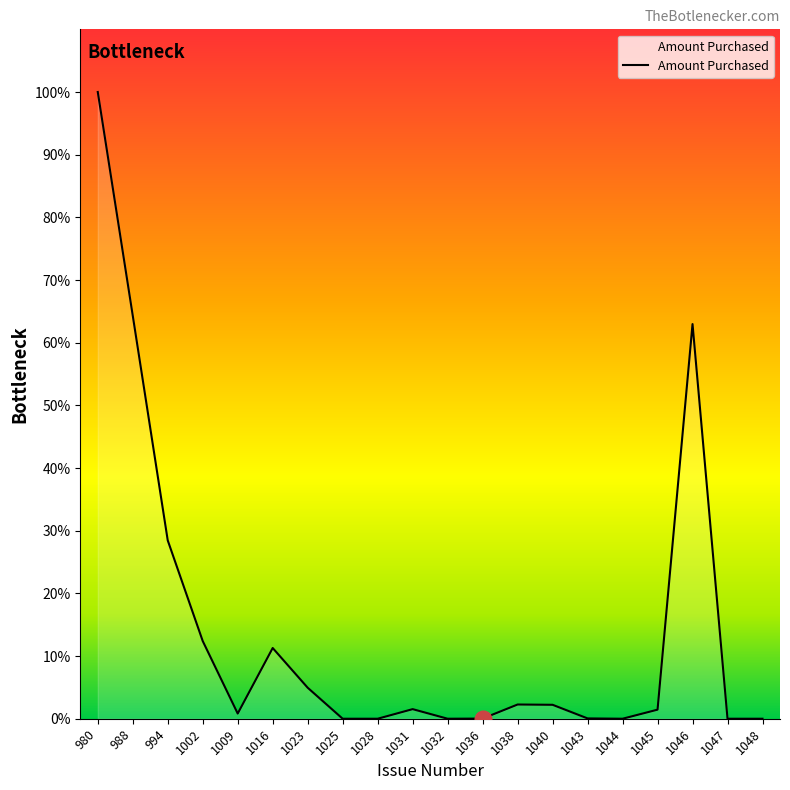

Does the chart have visible grid lines?

No